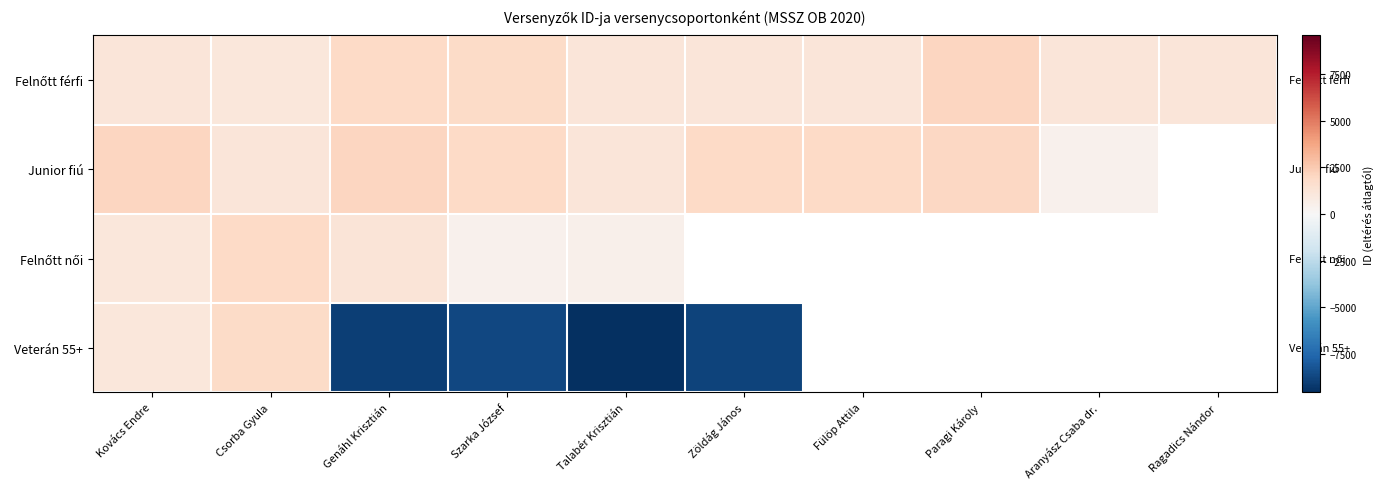

What is the difference between the maximum and minimum values in the Felnőtt férfi series?

962.0